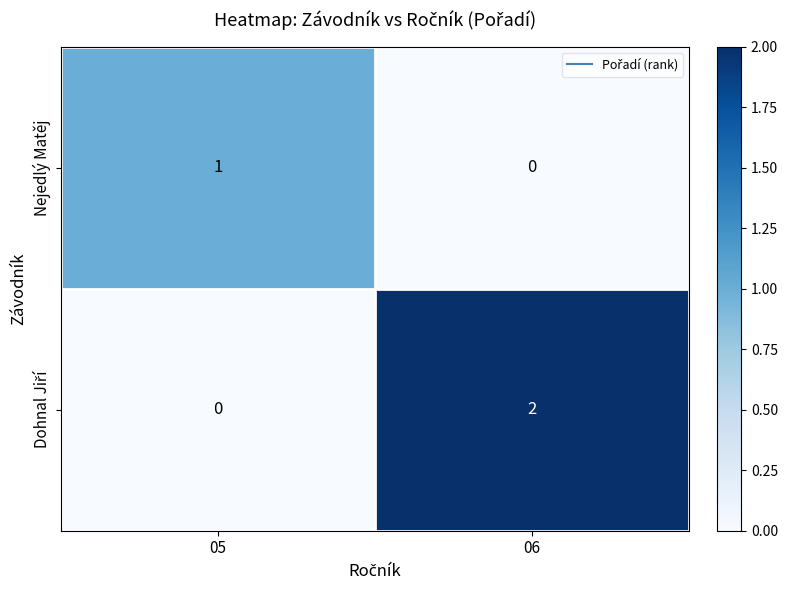

Count the number of data series in this chart.

2